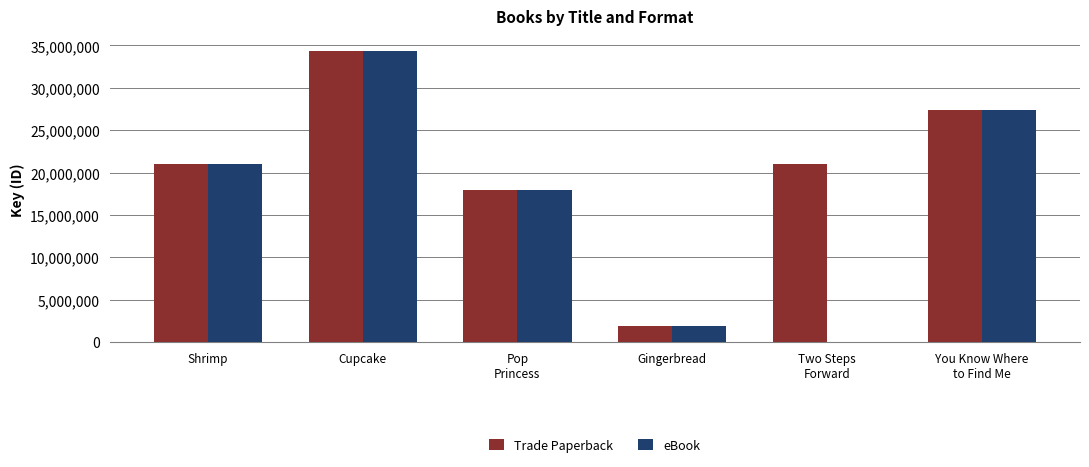

What is the difference between the Trade Paperback values at Pop
Princess and You Know Where
to Find Me?

9470577